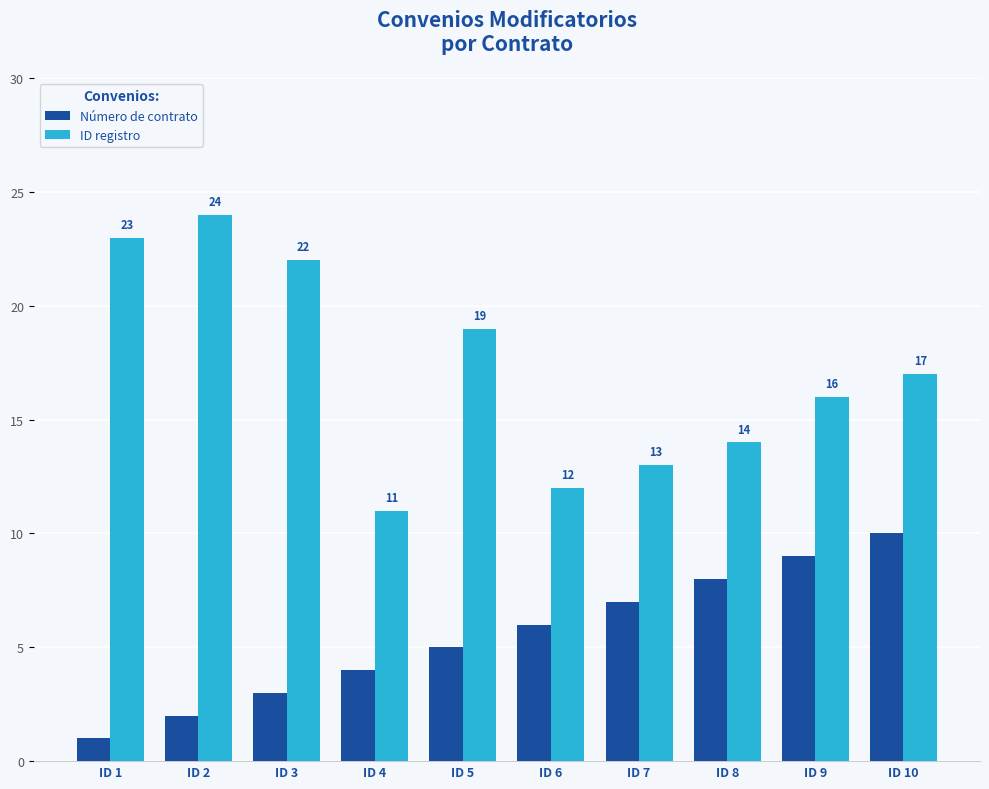

List the labels in order of ID registro value, smallest first.

ID 4, ID 6, ID 7, ID 8, ID 9, ID 10, ID 5, ID 3, ID 1, ID 2